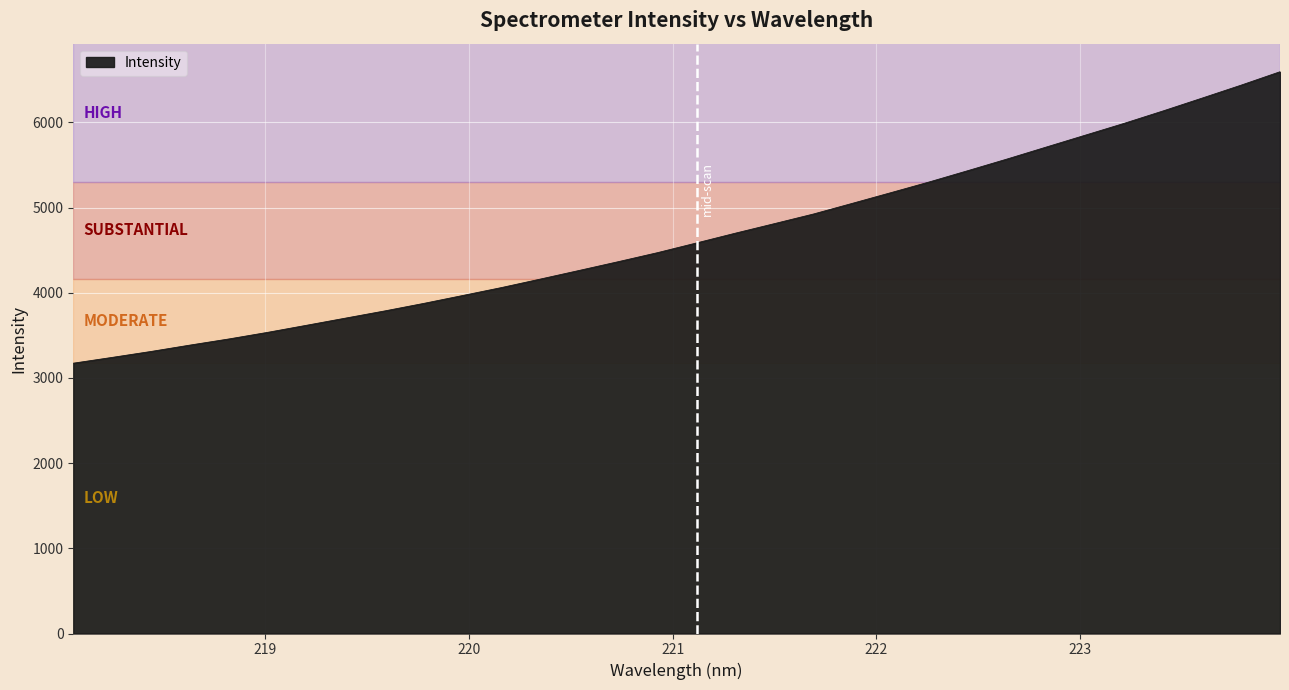

What is the difference between the maximum and minimum values?

3421.2